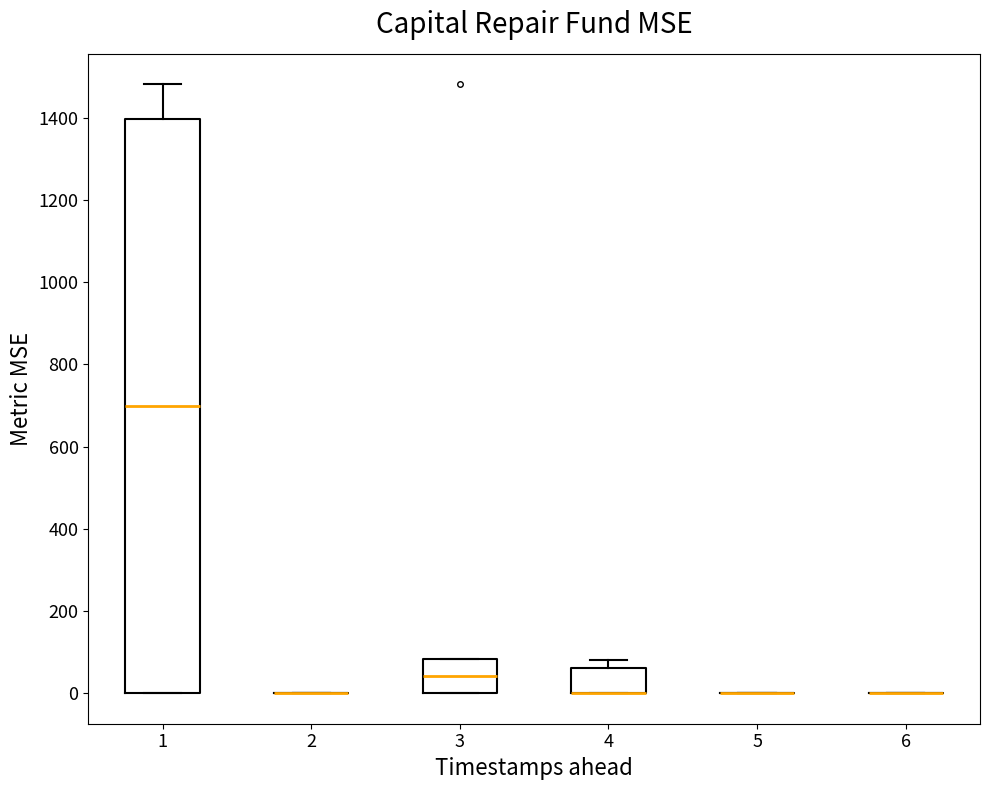

Reading left to right, transcribe this box plot: for each box, give where its median line is, the range the box spans, and where its two whiskers end, as read against the y-axis. The values are not printed on the chart, so give them approximately, as read against the axis.

1: median 700, box 0 to 1400, whiskers 0 to 1480
2: box collapsed to a line at 0, whiskers 0 to 0
3: median 40, box 0 to 80, whiskers 0 to 80
4: median 0 (drawn on the box's lower edge), box 0 to 60, whiskers 0 to 80
5: box collapsed to a line at 0, whiskers 0 to 0
6: box collapsed to a line at 0, whiskers 0 to 0